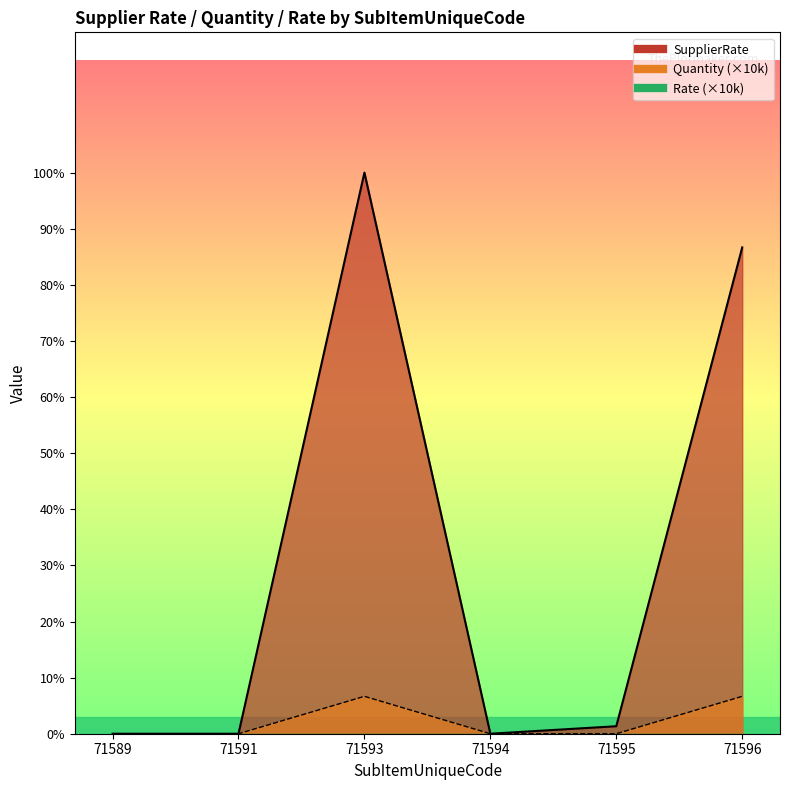

True or false: Quantity has more than 1 interior local peaks.

False